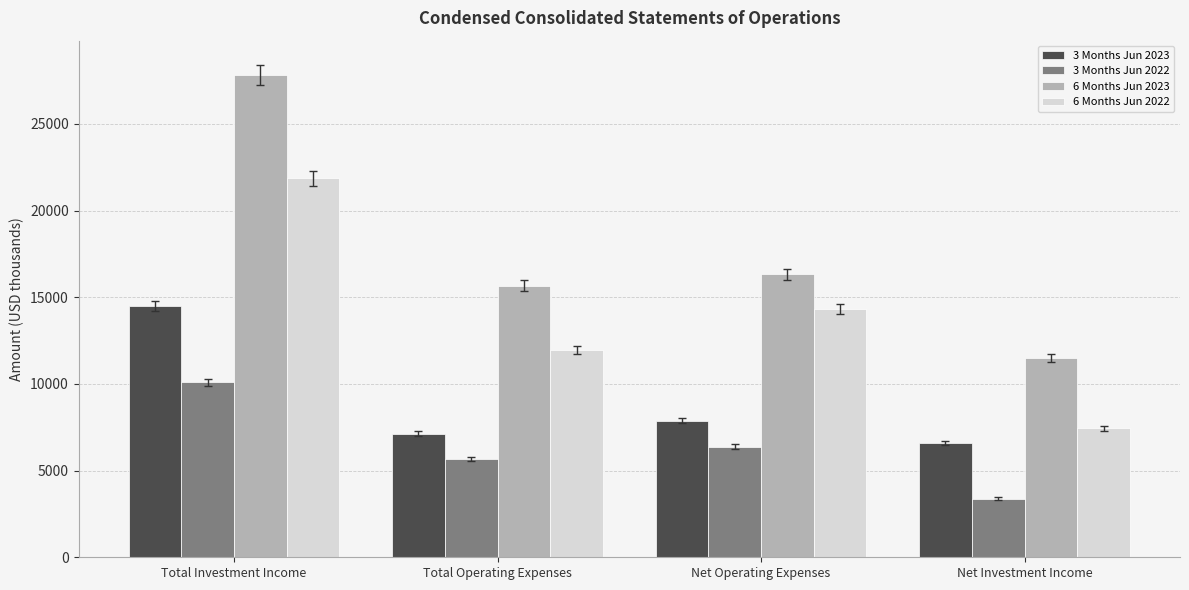

The 3 Months Jun 2022 series shows 5731 at Net Investment Income. True or false?

False